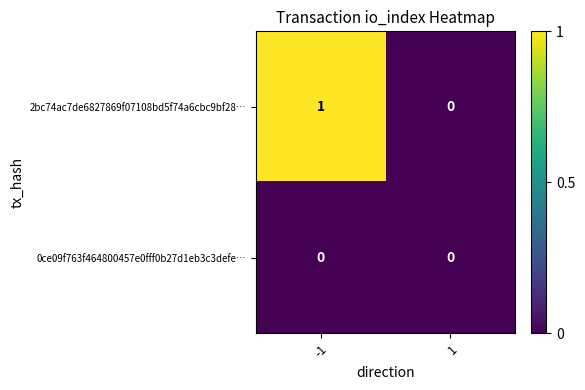

Which series has the largest range (max minus min)?

2bc74ac7de6827869f07108bd5f74a6cbc9bf28…